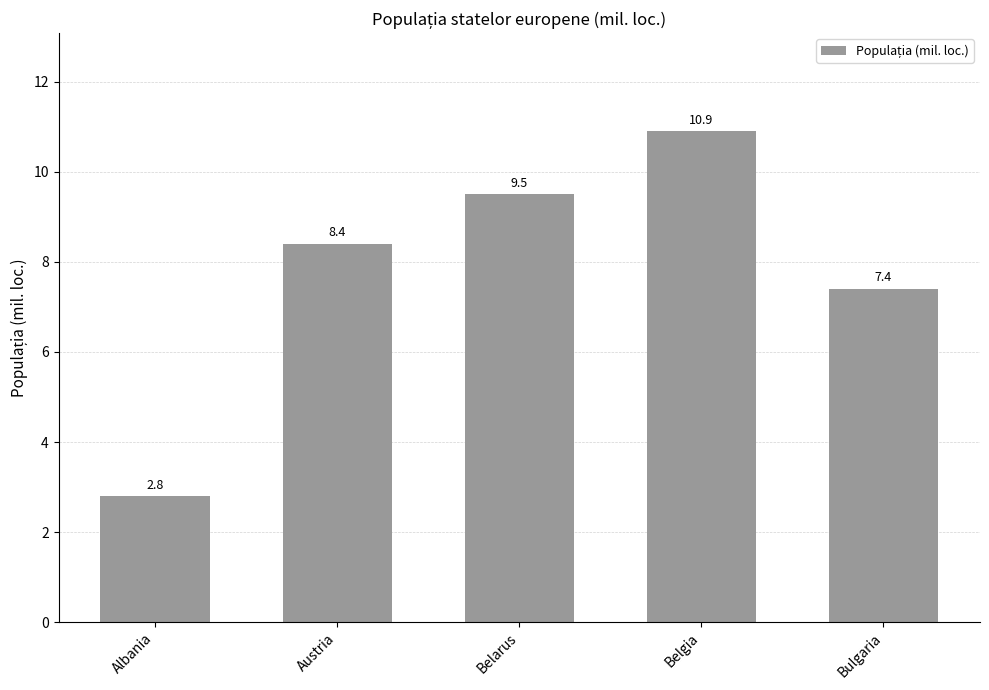

What is the smallest value displayed?

2.8